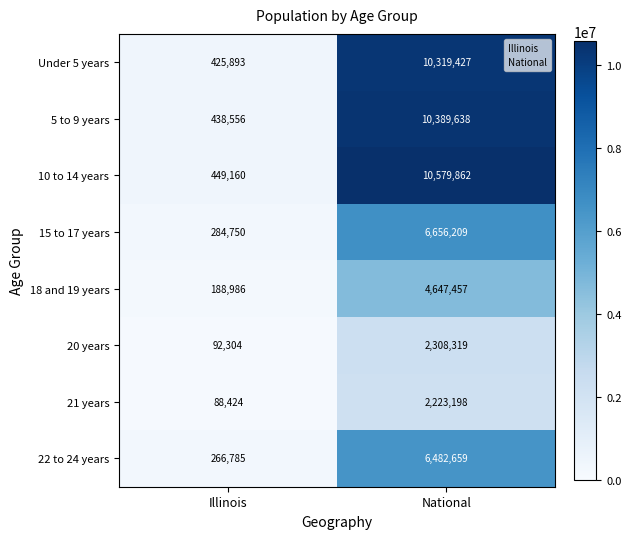

At which category does the chart reach its peak across all series?

National